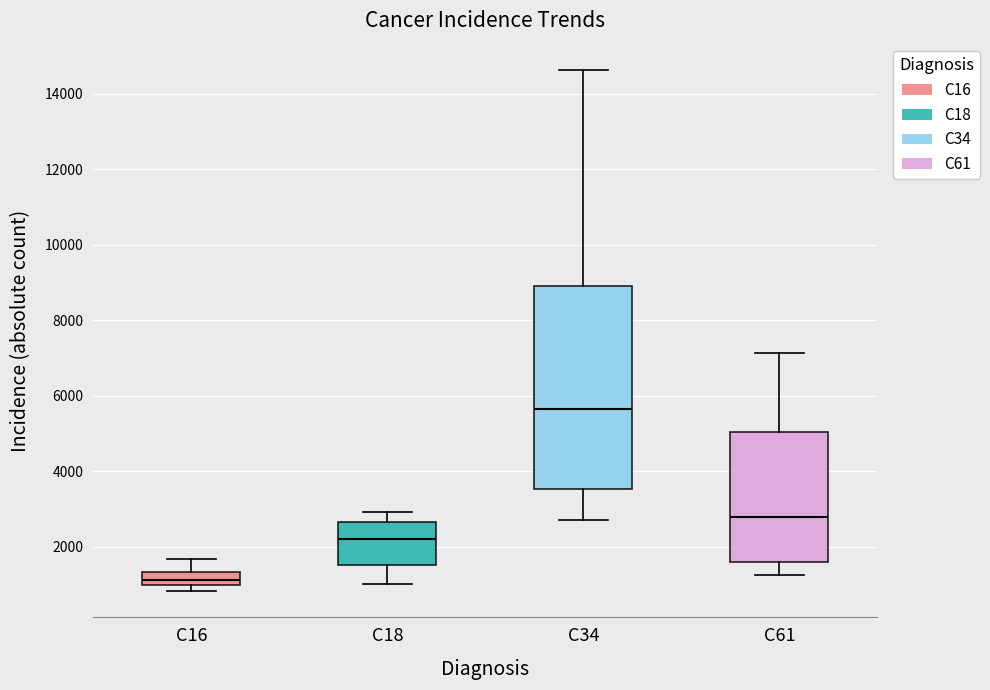

Reading left to right, read every box against the y-axis: the position of its median line, the range the box covers, and the ends of its whiskers. The values are not printed on the chart, so give them approximately, as read against the axis.

C16: median 1200, box 1000 to 1400, whiskers 800 to 1600
C18: median 2200, box 1600 to 2600, whiskers 1000 to 3000
C34: median 5600, box 3600 to 9000, whiskers 2800 to 14600
C61: median 2800, box 1600 to 5000, whiskers 1200 to 7200